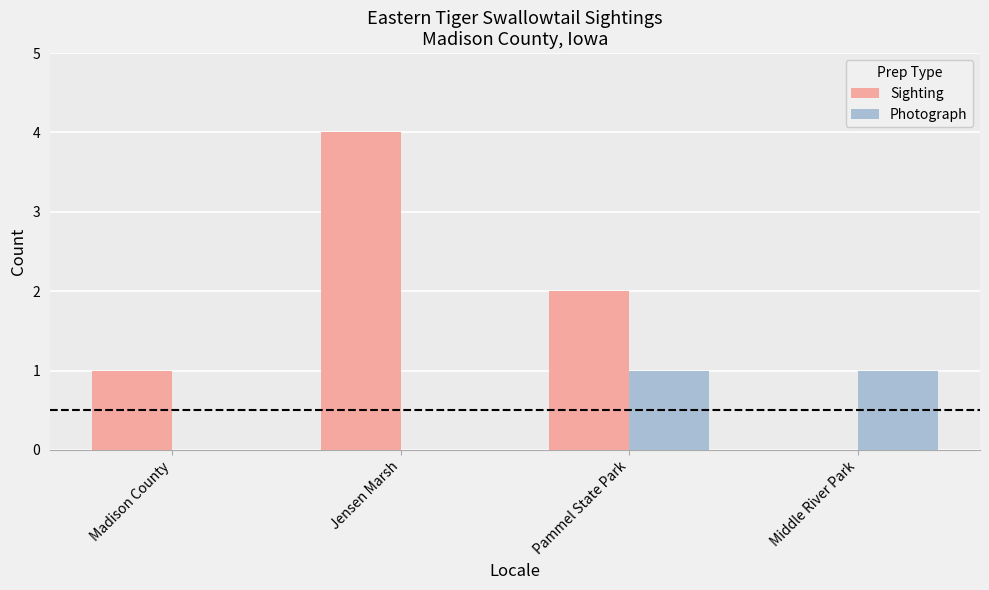

Which series has the largest total across all categories?

Sighting